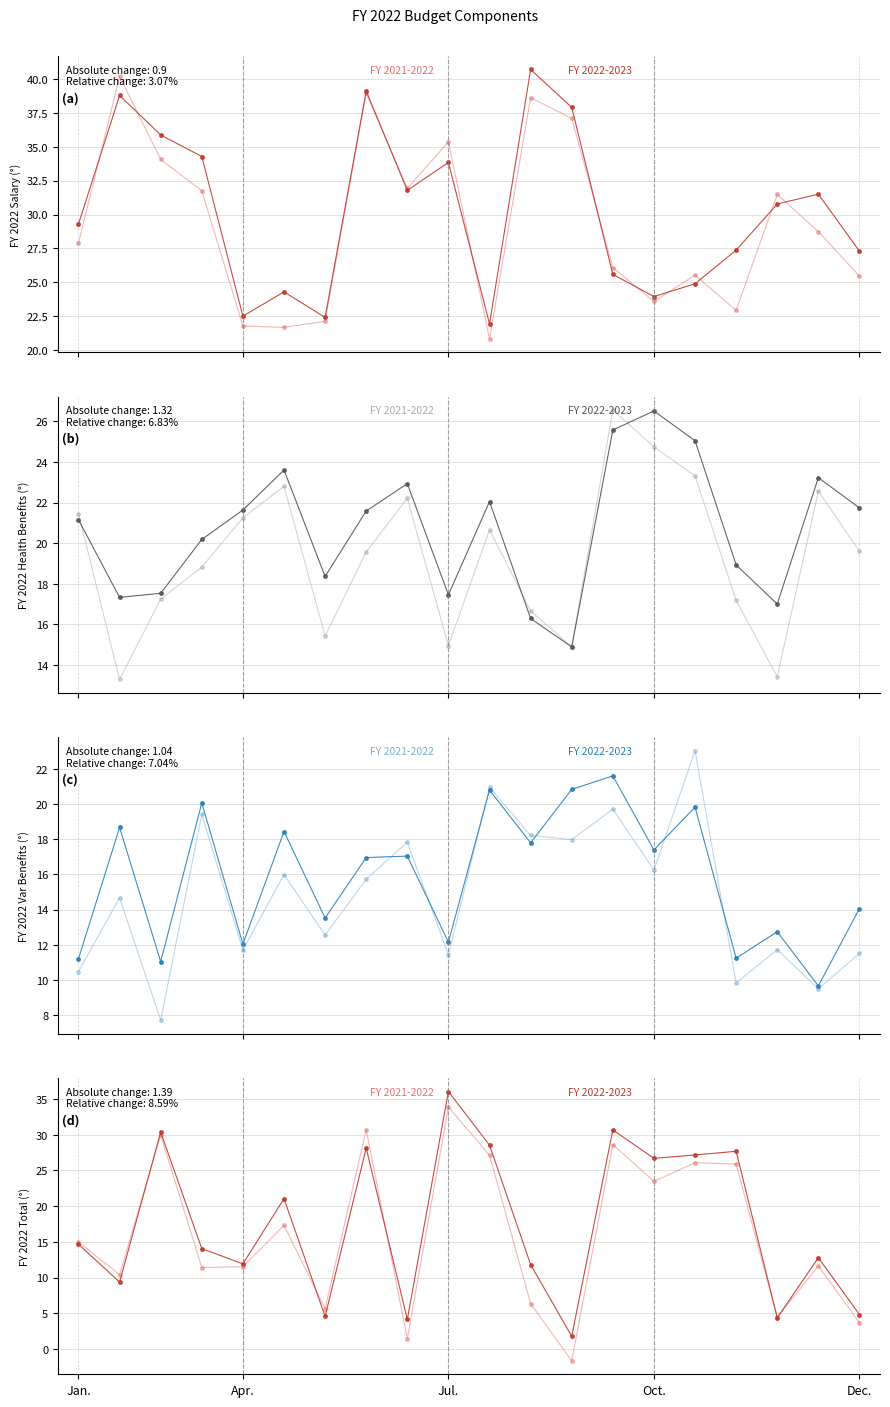

After their last crossing, which series has the higher values: FY 2022-2023 or FY 2021-2022?

FY 2022-2023